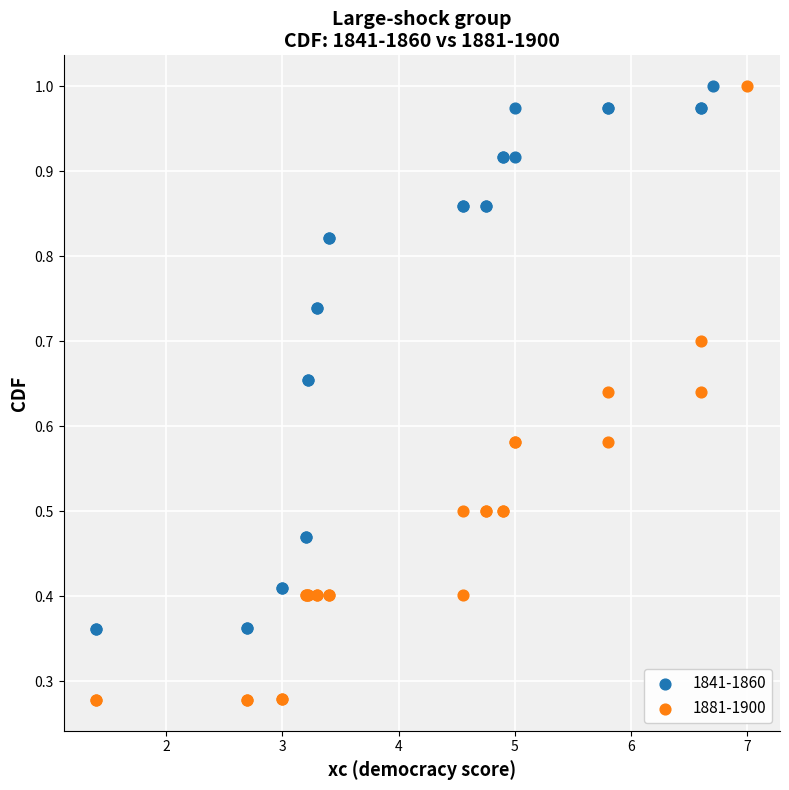

Which series has the widest spread of Y values?

1881-1900